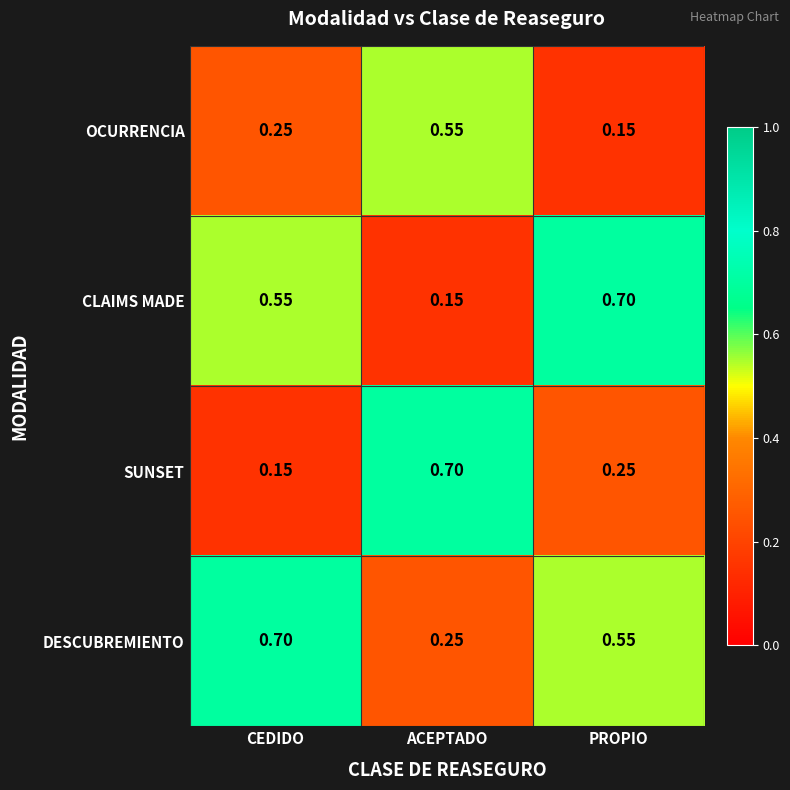

What is the greatest value displayed?

0.7